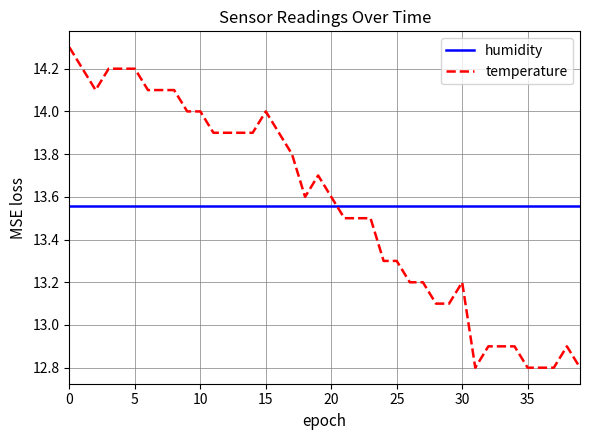

Which series has the largest range (max minus min)?

temperature